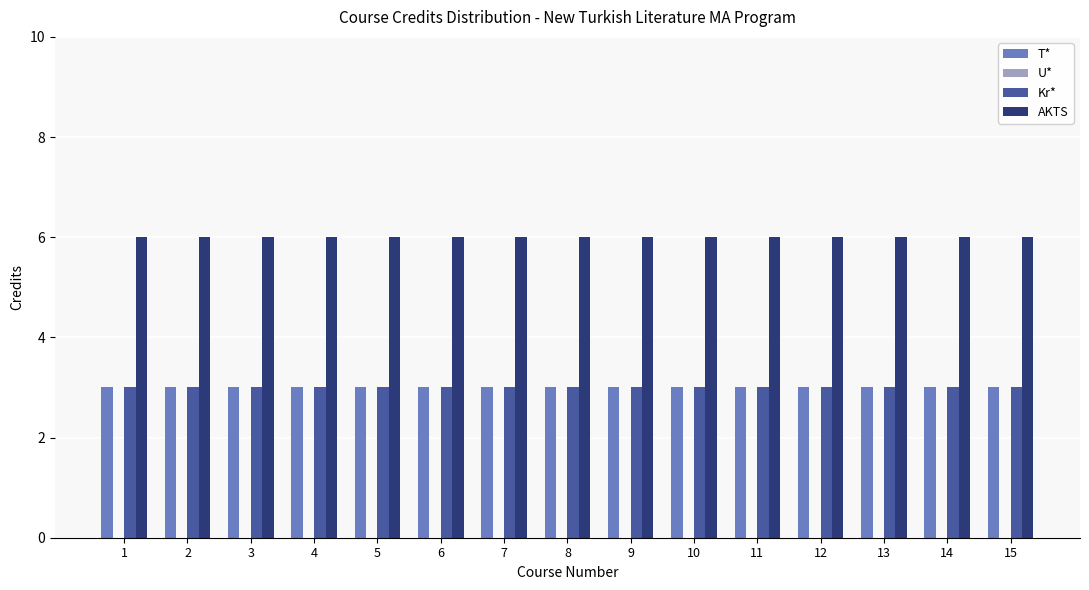

What is the sum of the T* values at 6 and 9?

6